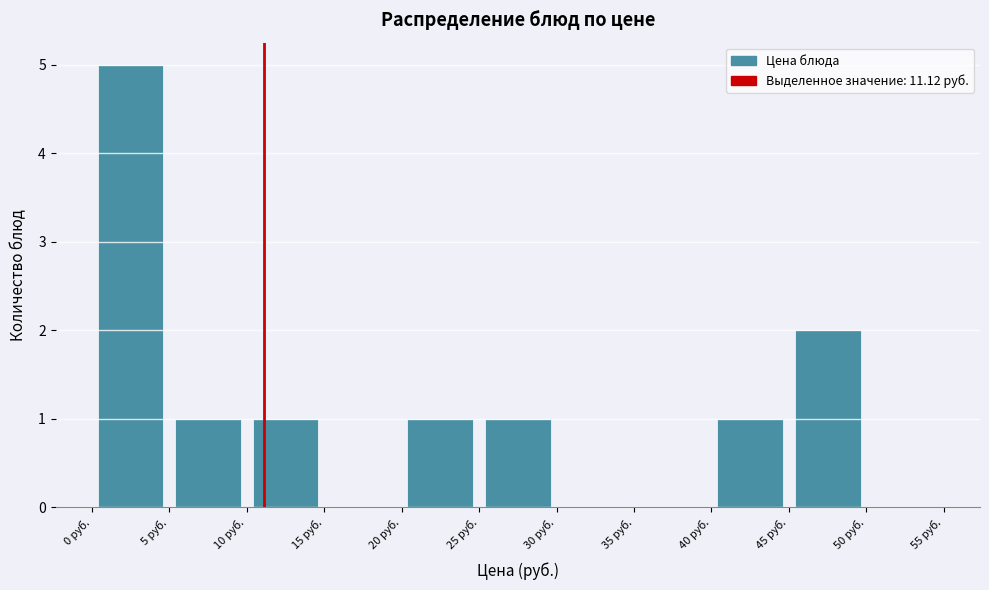

Reading left to right, transcribe this chart: for each bar, give the range it covers on the x-axis and its height. The values are not printed on the chart, so give them approximately, as read against the axis.

0 to 5: 5
5 to 10: 1
10 to 15: 1
15 to 20: 0
20 to 25: 1
25 to 30: 1
30 to 35: 0
35 to 40: 0
40 to 45: 1
45 to 50: 2
50 to 55: 0